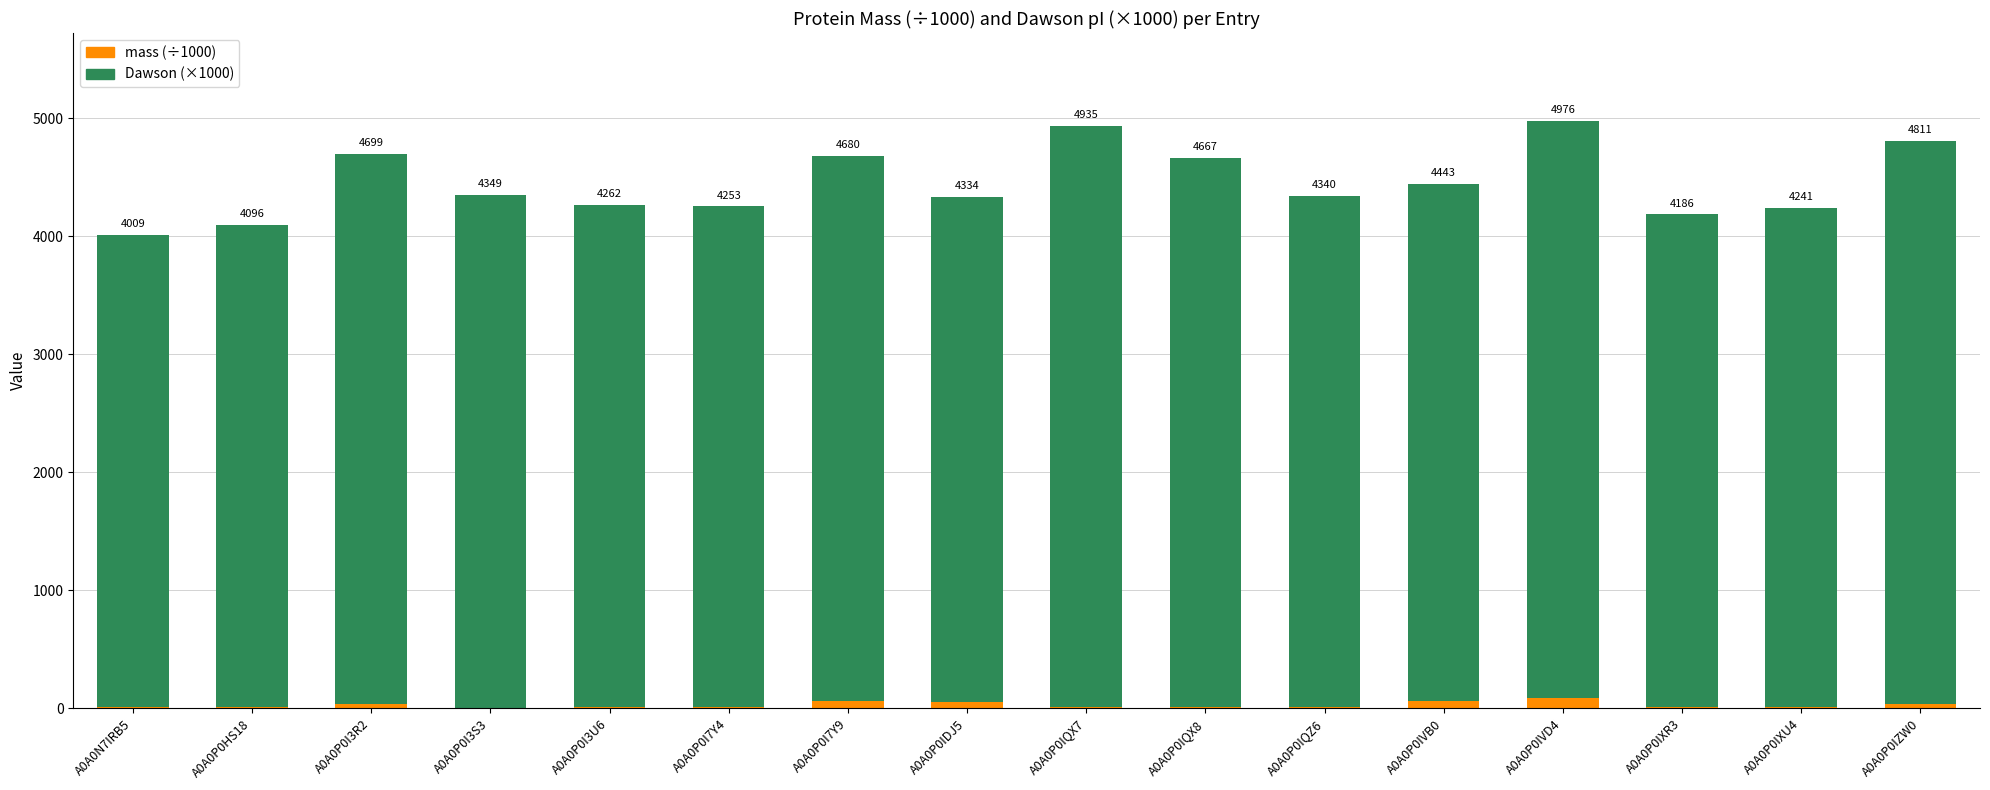

True or false: mass (÷1000) has a value of 87.0 at A0A0P0IVD4.

True